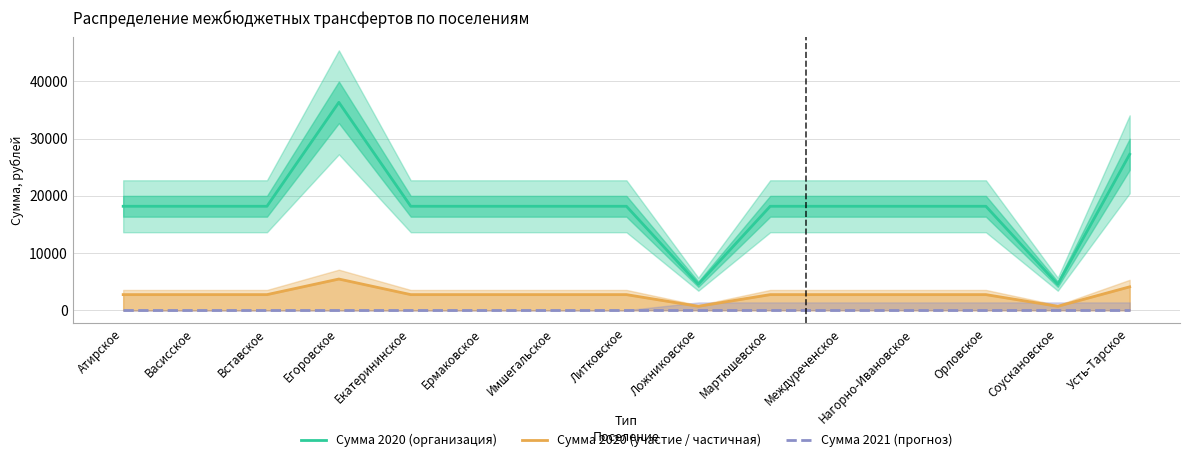

List the series in order of their peak value, lowest first.

Сумма 2021 (прогноз), Сумма 2020 (участие / частичная), Сумма 2020 (организация)